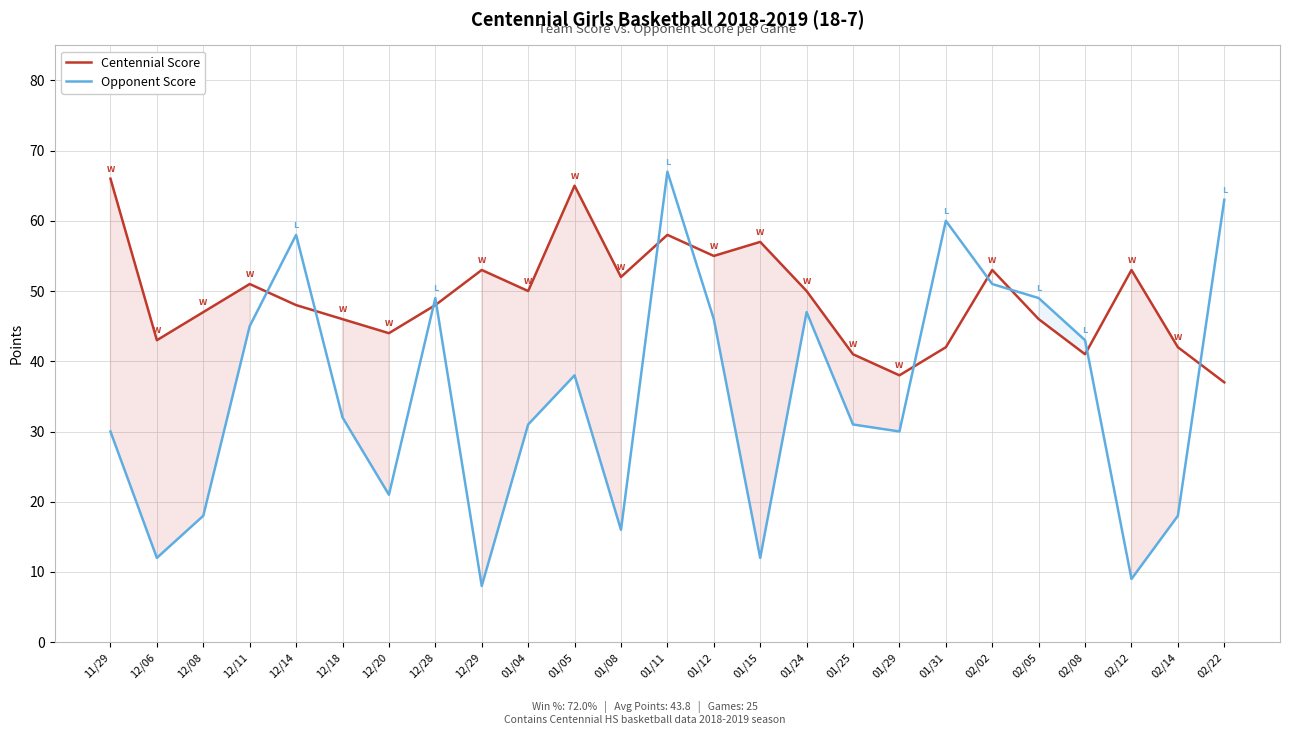

Does the chart have visible grid lines?

Yes